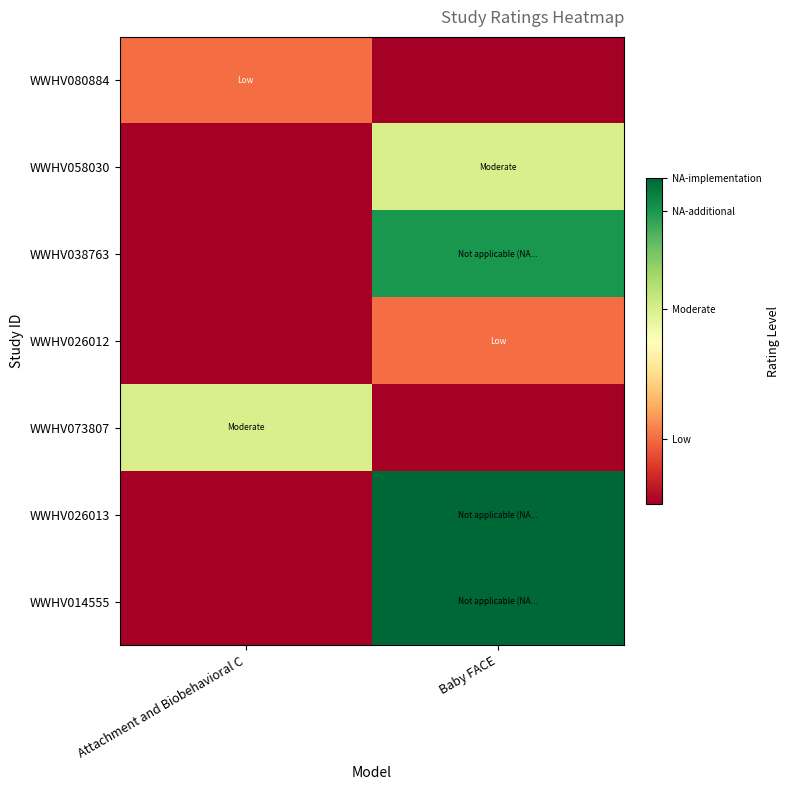

Reading right to left, what are all the values shown in this chart?

WWHV080884: Baby FACE=0.0	Attachment and Biobehavioral C=0.2
WWHV058030: Baby FACE=0.6	Attachment and Biobehavioral C=0.0
WWHV038763: Baby FACE=0.9	Attachment and Biobehavioral C=0.0
WWHV026012: Baby FACE=0.2	Attachment and Biobehavioral C=0.0
WWHV073807: Baby FACE=0.0	Attachment and Biobehavioral C=0.6
WWHV026013: Baby FACE=1.0	Attachment and Biobehavioral C=0.0
WWHV014555: Baby FACE=1.0	Attachment and Biobehavioral C=0.0